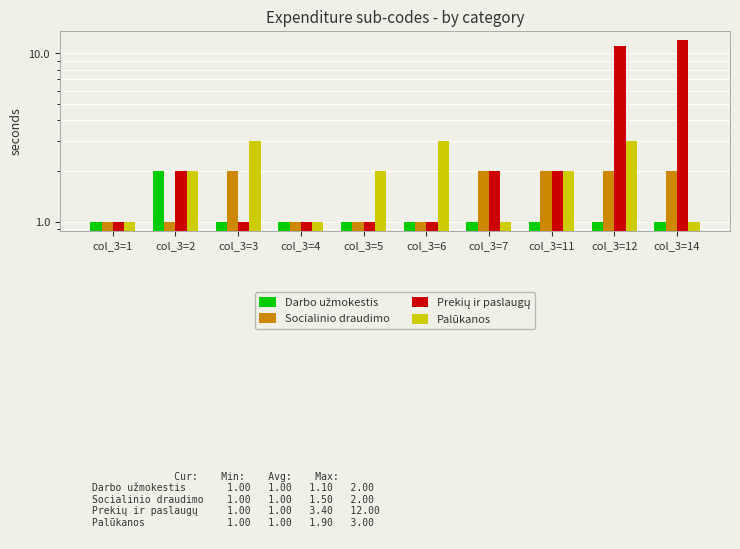

What is the average value of the Prekių ir paslaugų series?

3